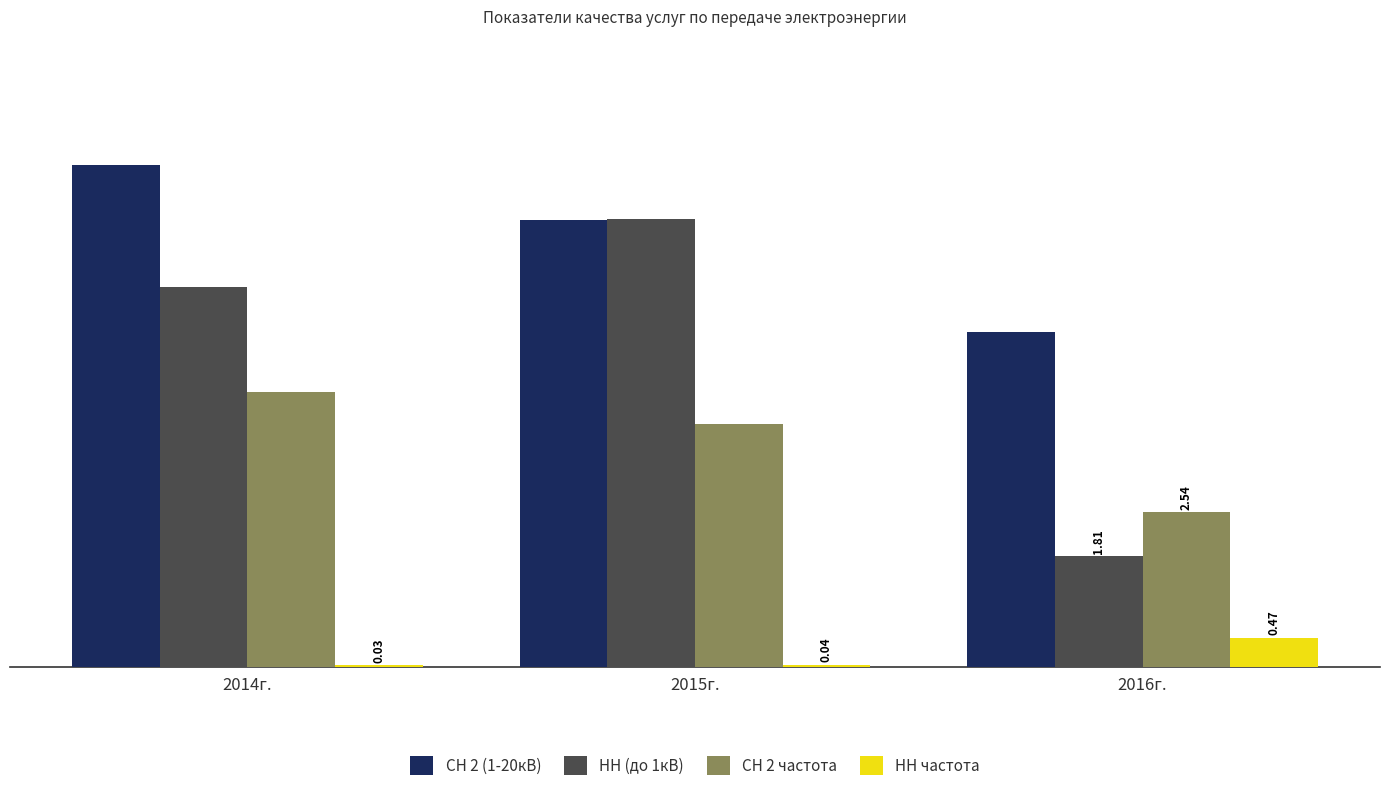

Is it true that СН 2 (1-20кВ) equals 8.5 at 2016г.?

False